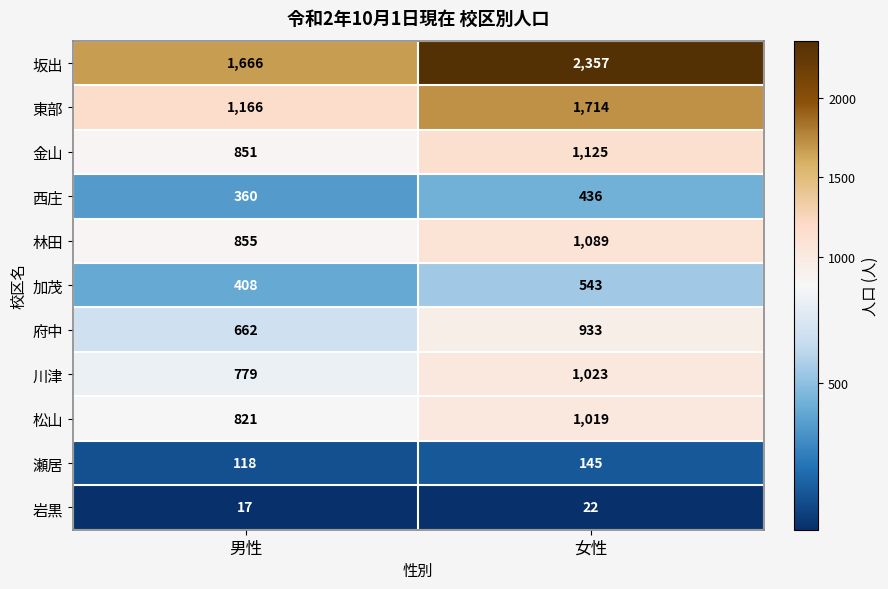

What is the average value of the 金山 series?

988